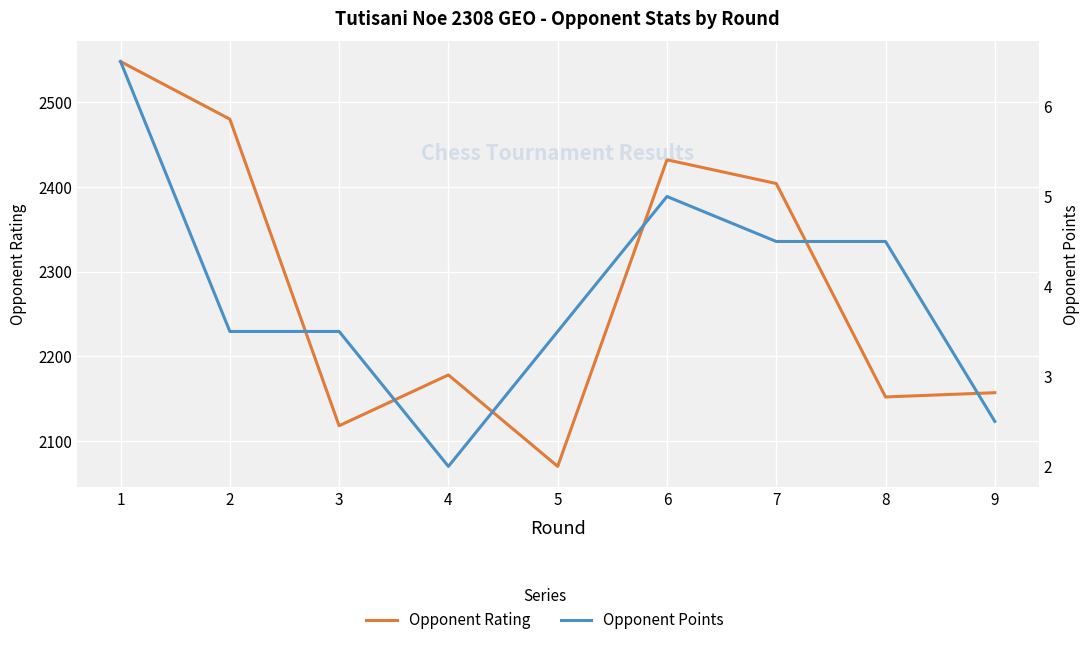

Between 4 and 8, which series saw the biggest shift?

Opponent Rating